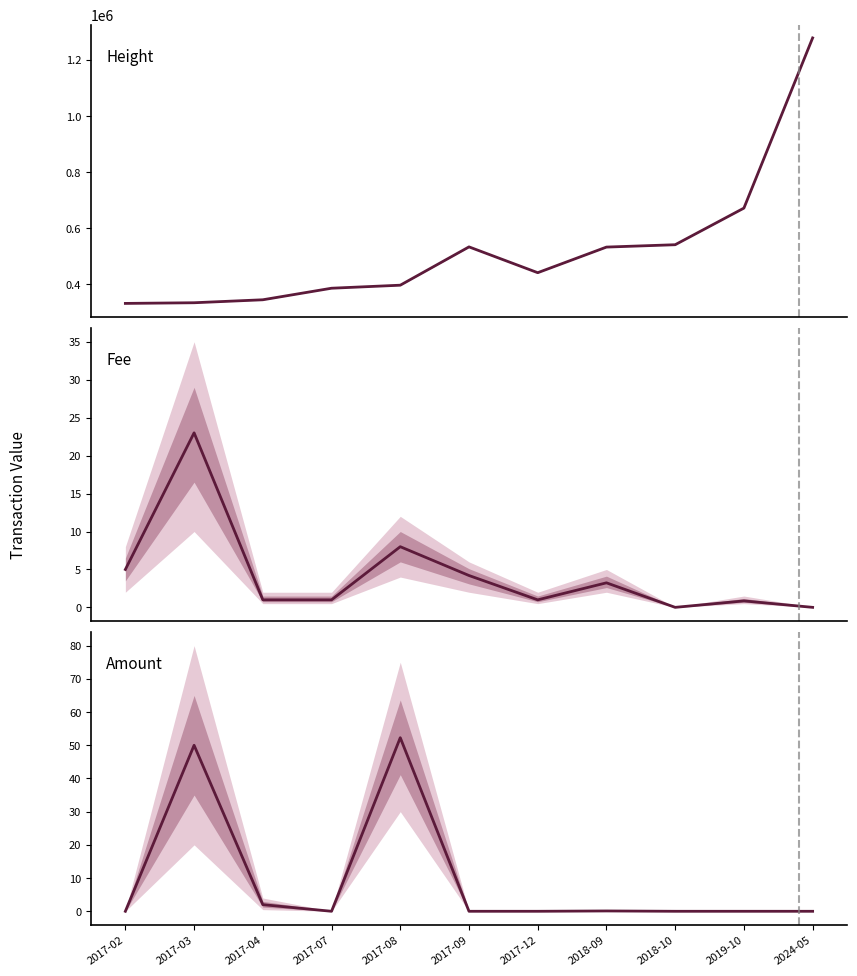

What is the difference between the Amount values at 2018-09 and 2017-08?

52.2